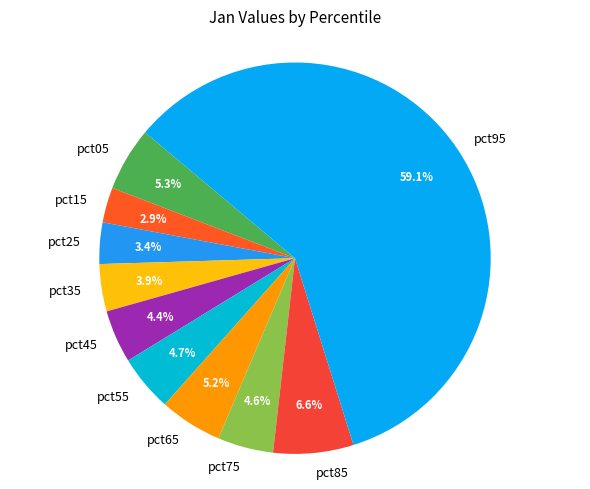

What percentage is the pct15 slice, to the nearest percent?

3%